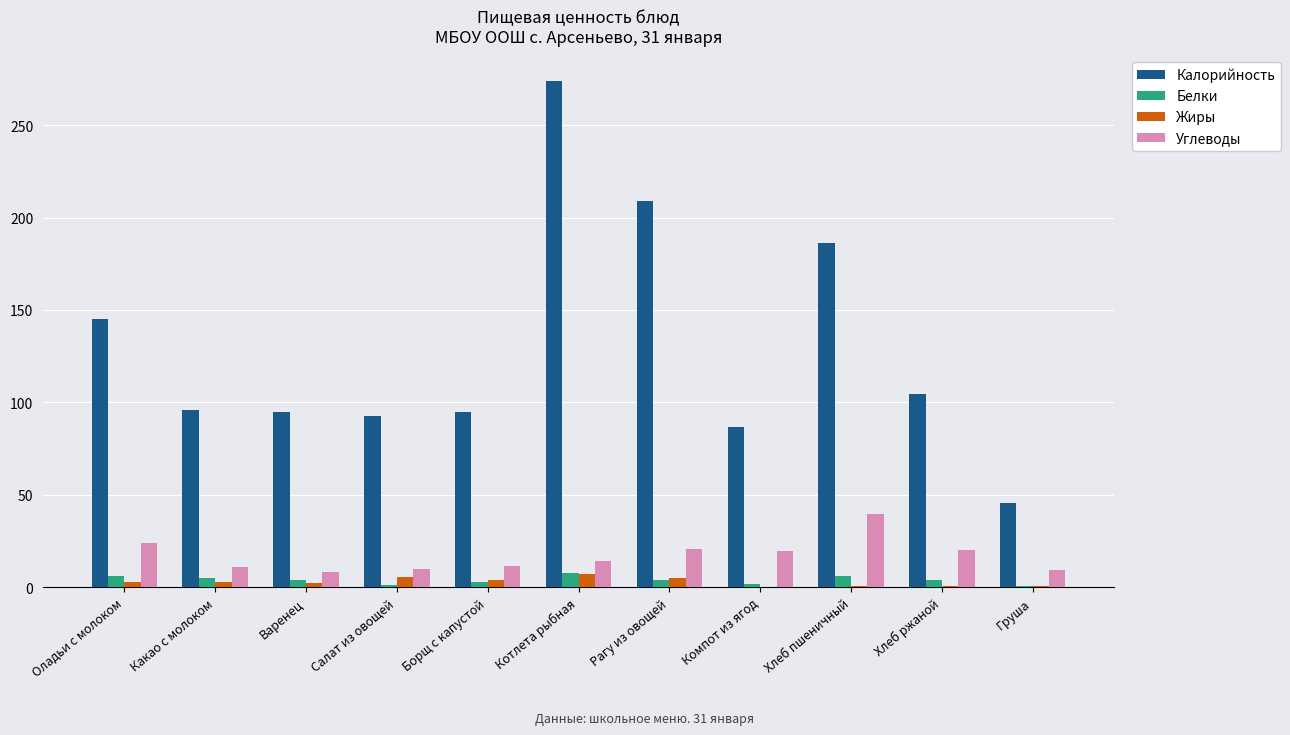

What is the sum of all Белки values?

43.1